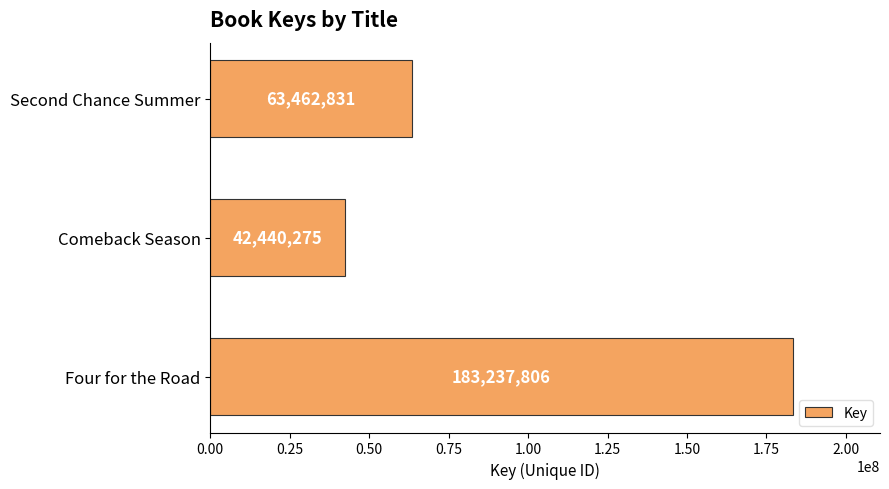

Is it true that the value at Four for the Road is 183237806?

True